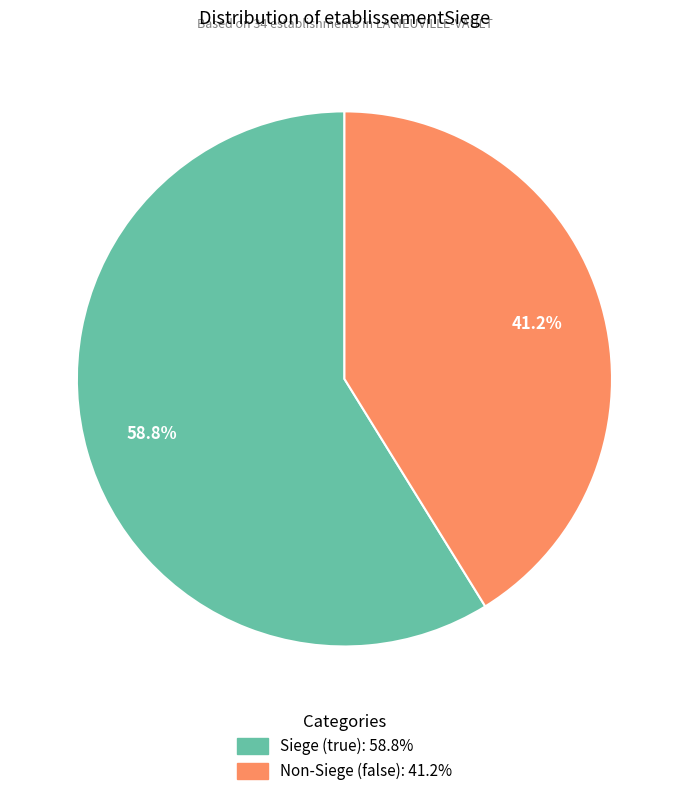

To the nearest percent, what is the difference between the largest and smallest slice percentages?

18%